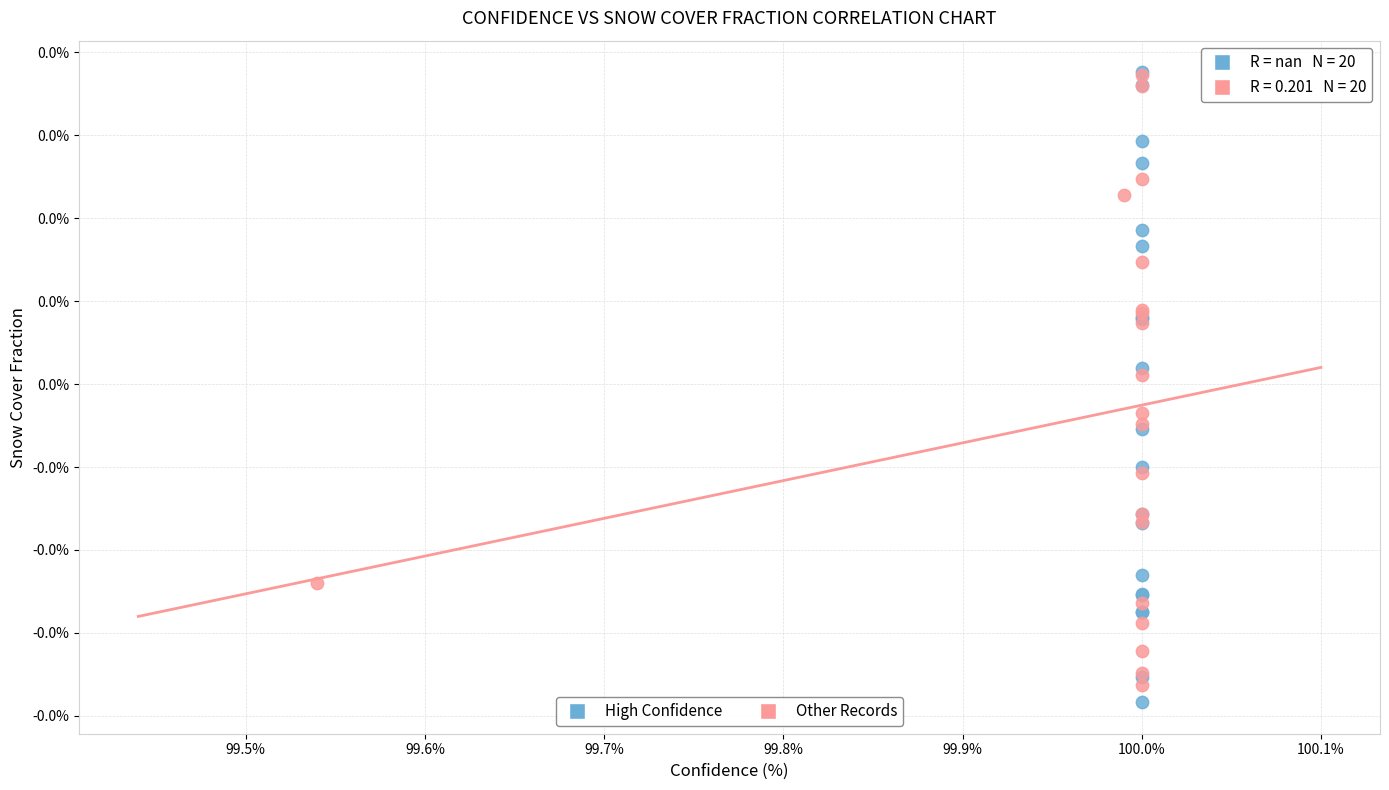

Which series contains the lowest Y value?

High Confidence